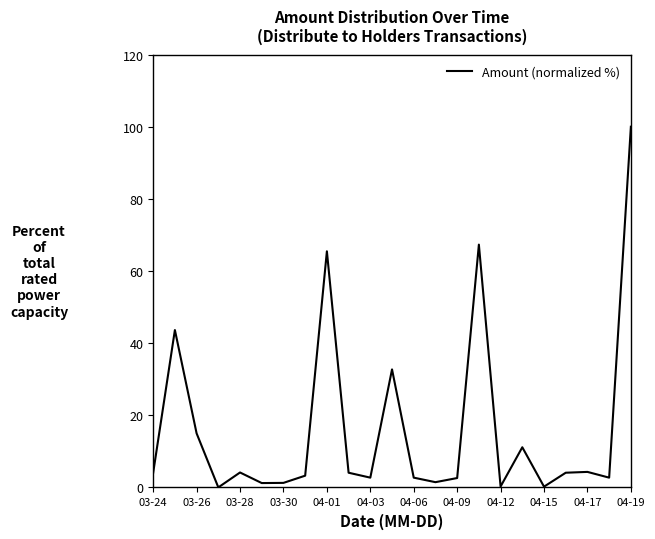

What is the maximum value shown in the chart?

100.0